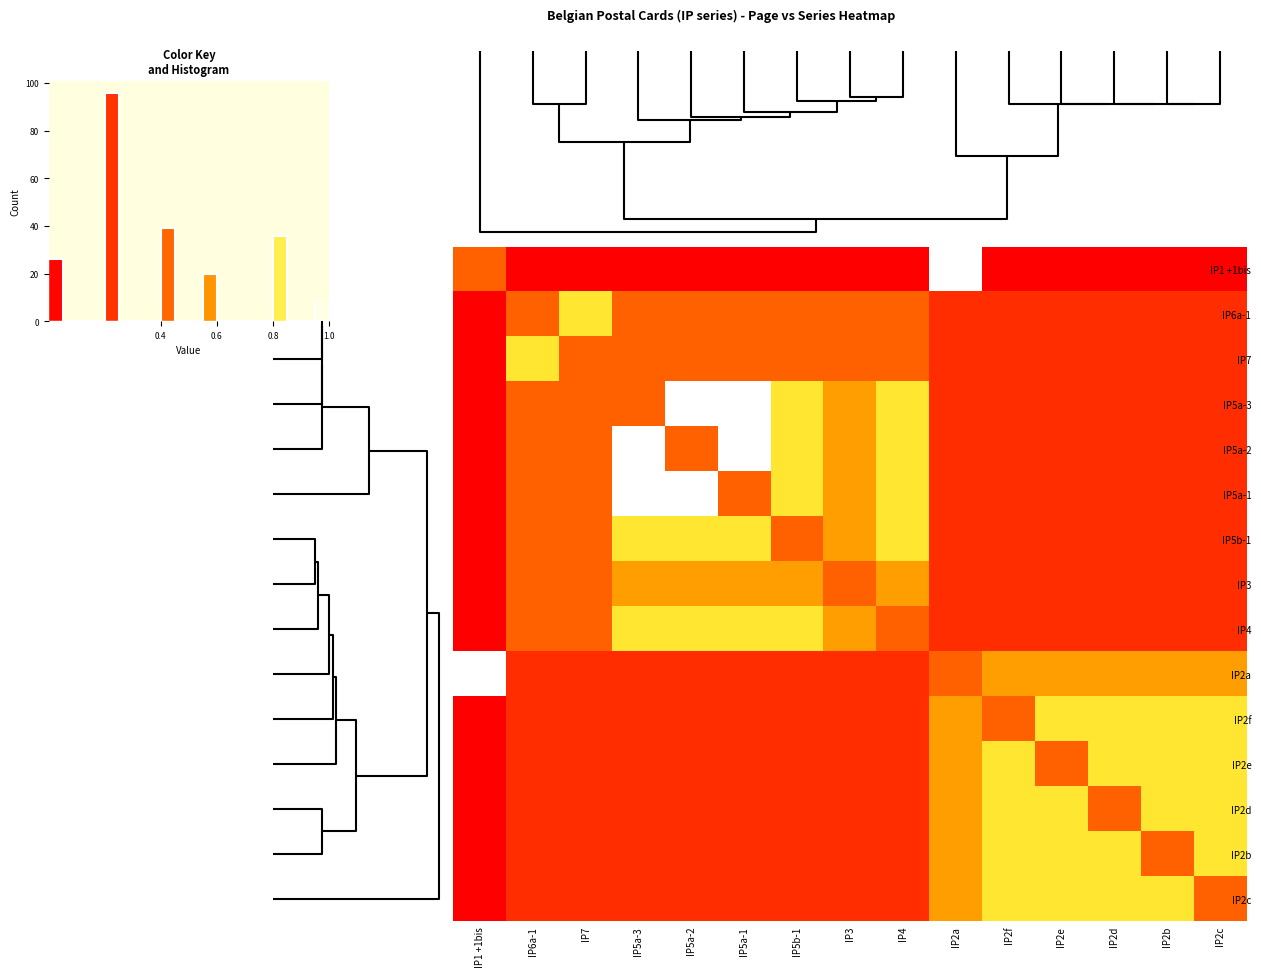

What is the highest value of the row_13 series?

0.8